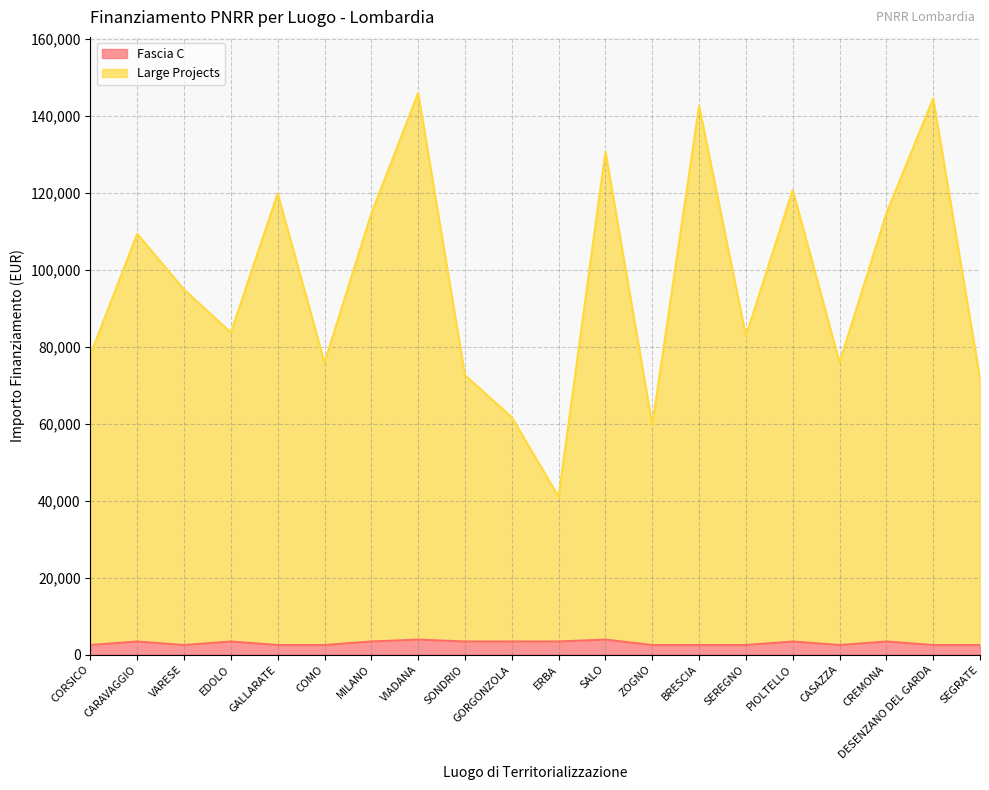

True or false: Large Projects has a value of 51927.3 at CASAZZA.

False